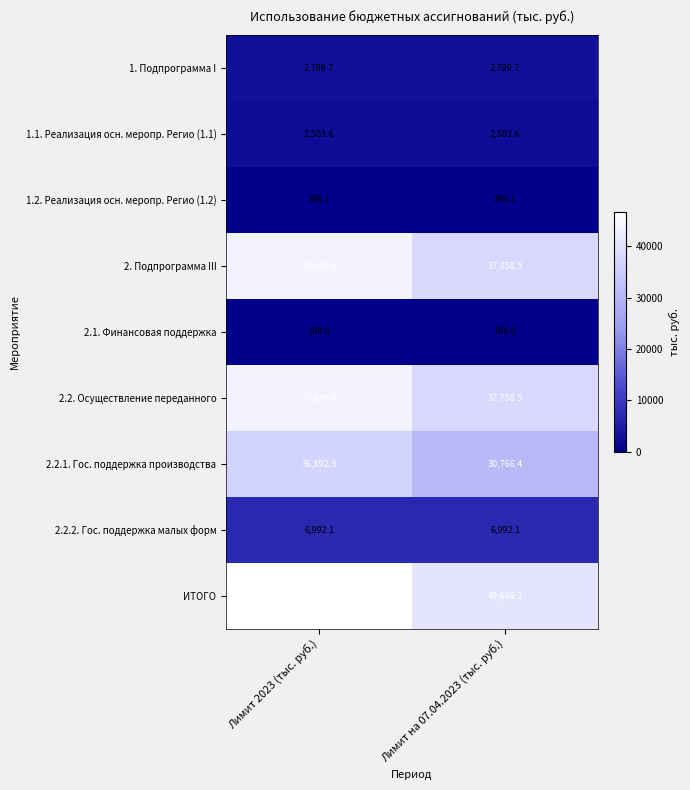

At which label does 2.2.1. Гос. поддержка производства first exceed 36892?

Лимит 2023 (тыс. руб.)